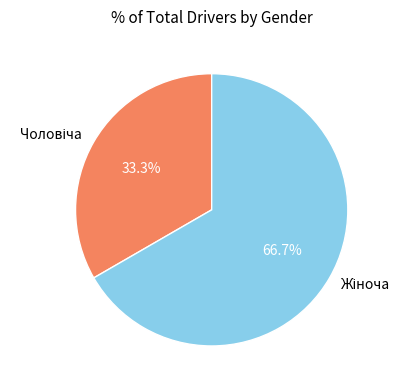

Is there a majority slice in this chart?

Yes